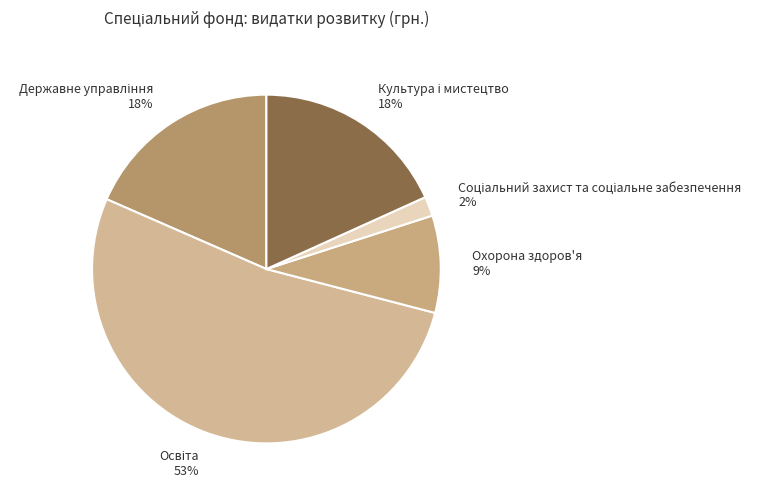

Is it true that Охорона здоров'я is 9% of the pie?

True